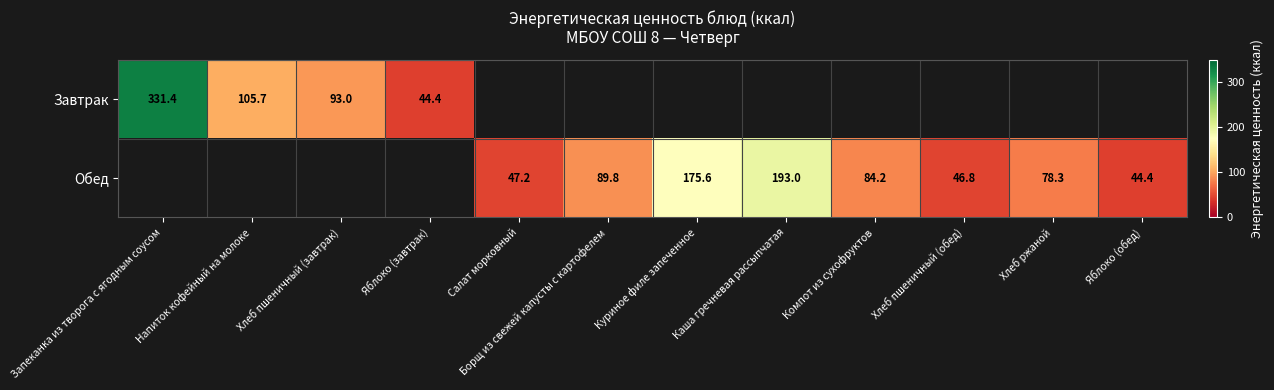

The Обед series shows 84.2 at Компот из сухофруктов. True or false?

True